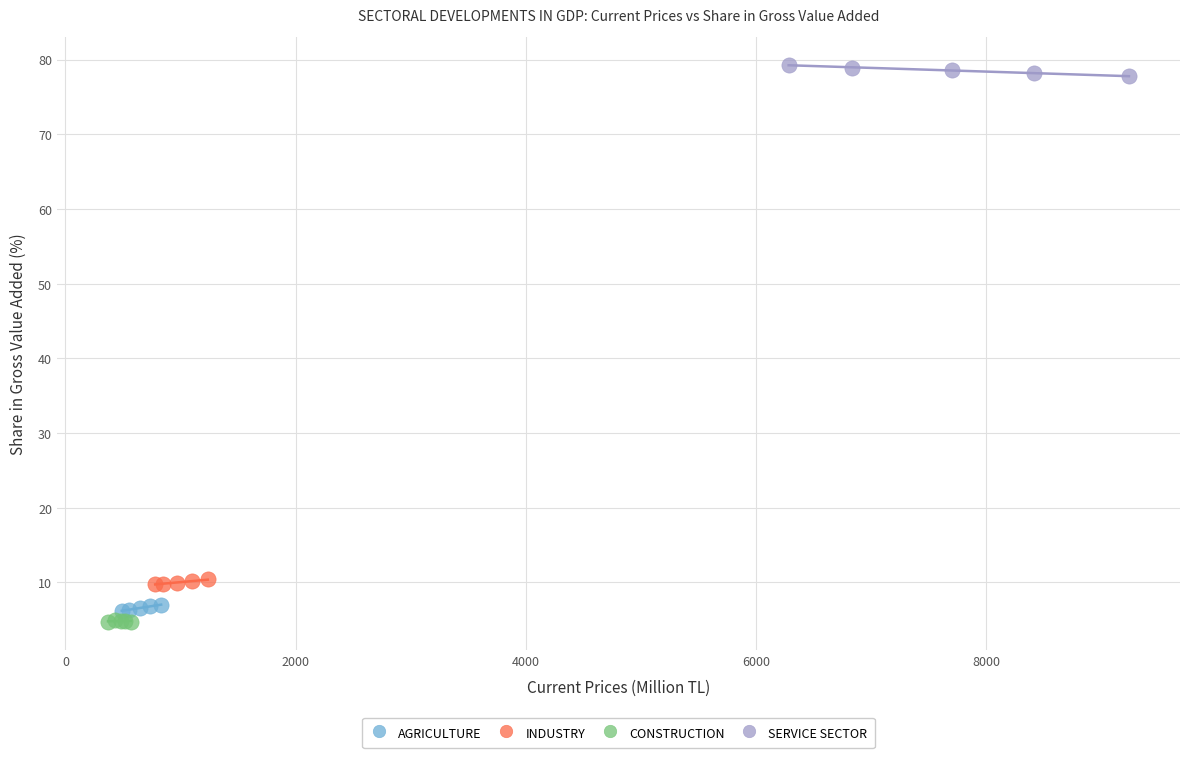

Which series contains the highest Y value?

SERVICE SECTOR